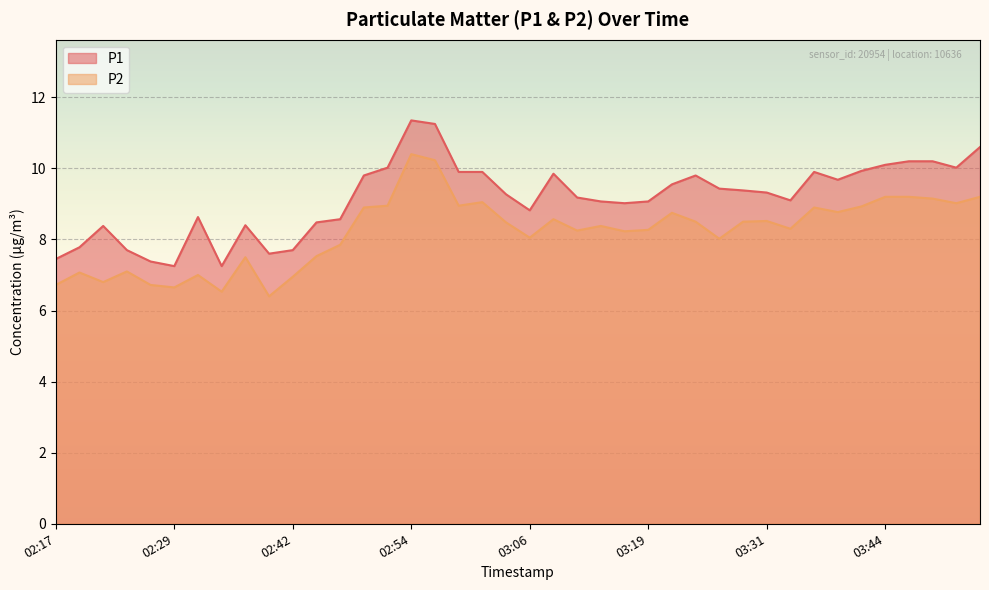

How many lines are shown in the chart?

2